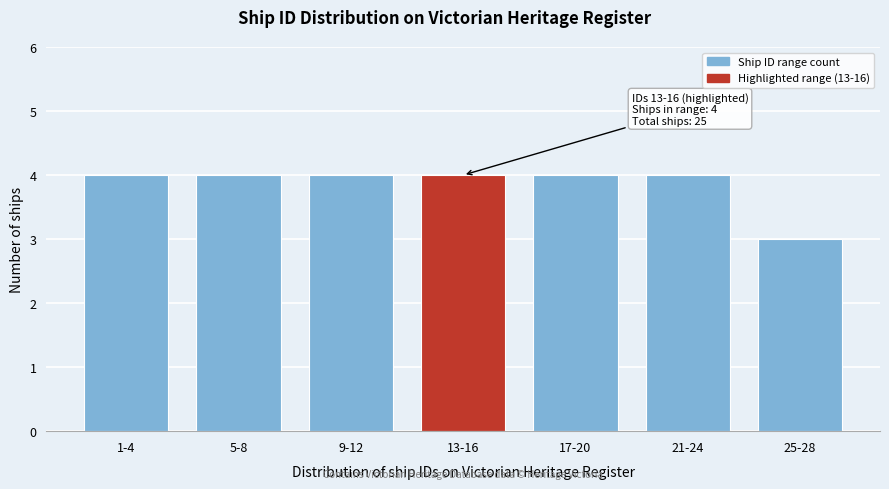

Reading left to right, what are all the values shown in this chart?

4	4	4	4	4	4	3